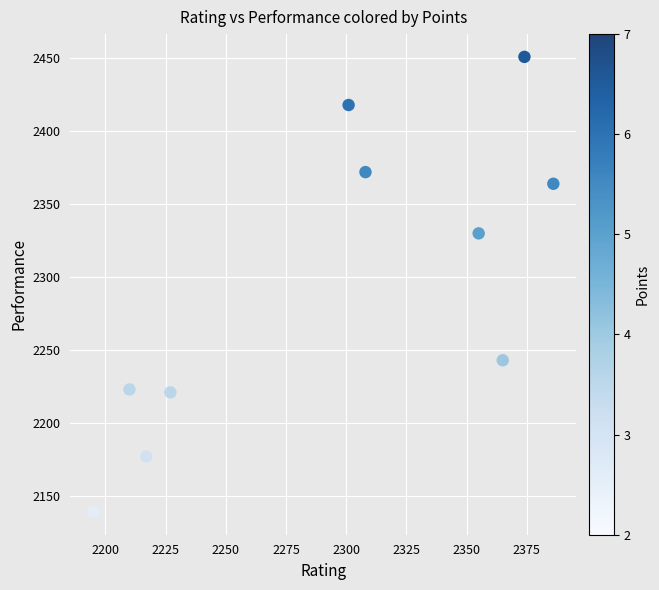

What Y value in the scatter plot is closest to 2295?

2330